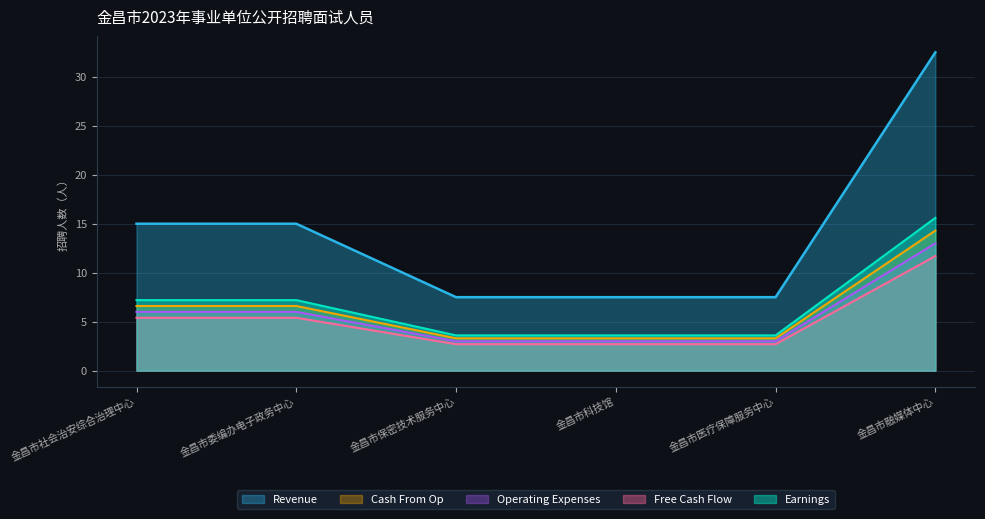

What value does the Free Cash Flow series have at 金昌市保密技术服务中心?

2.7